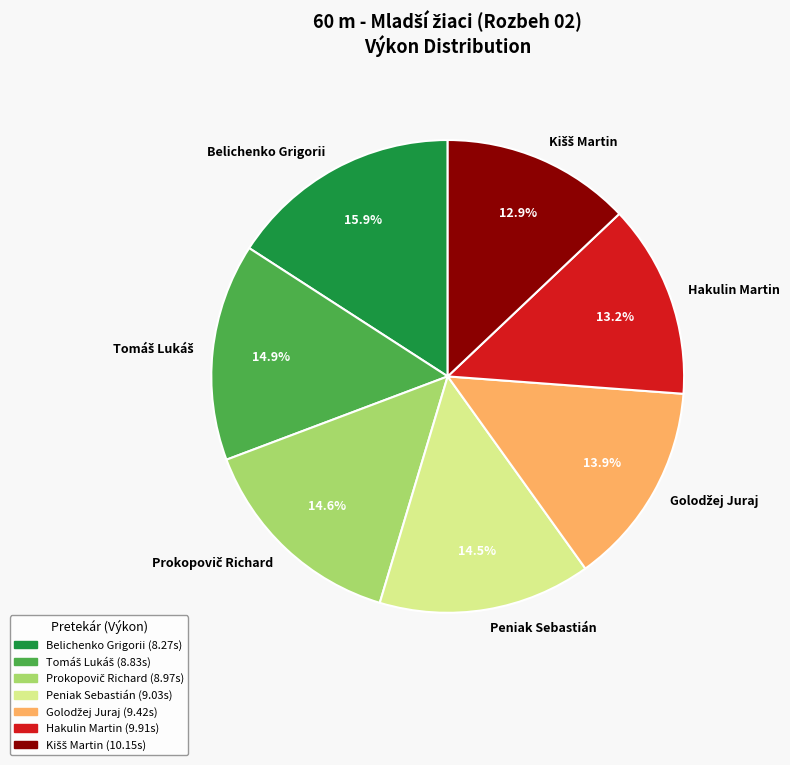

To the nearest percent, what percentage of the pie is Belichenko Grigorii?

16%